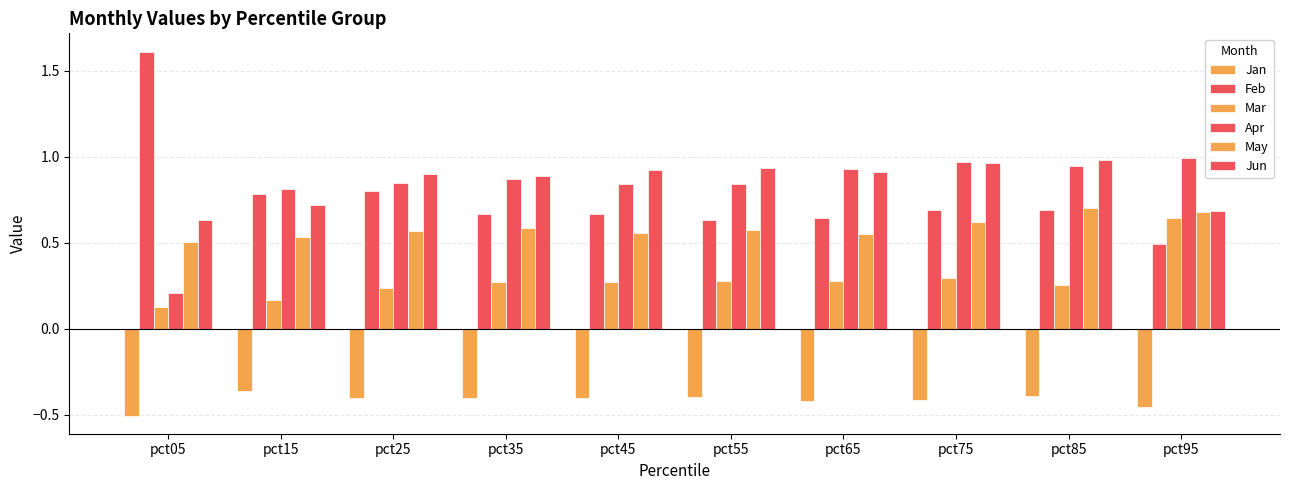

How many bars are there in total?

60